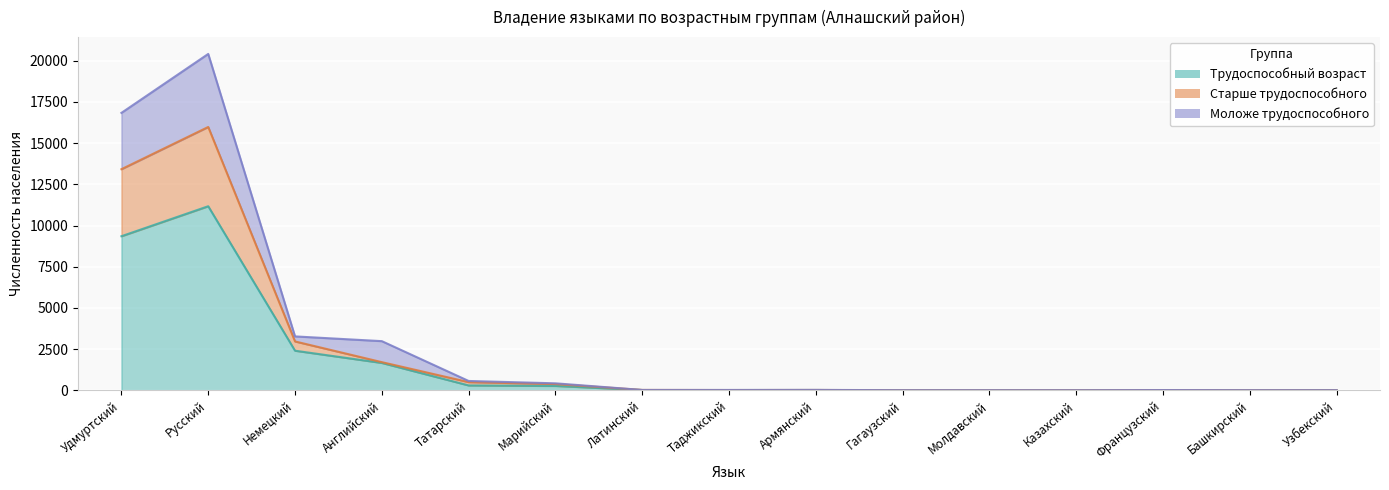

What are all the series names shown in the legend?

Трудоспособный возраст, Старше трудоспособного, Моложе трудоспособного